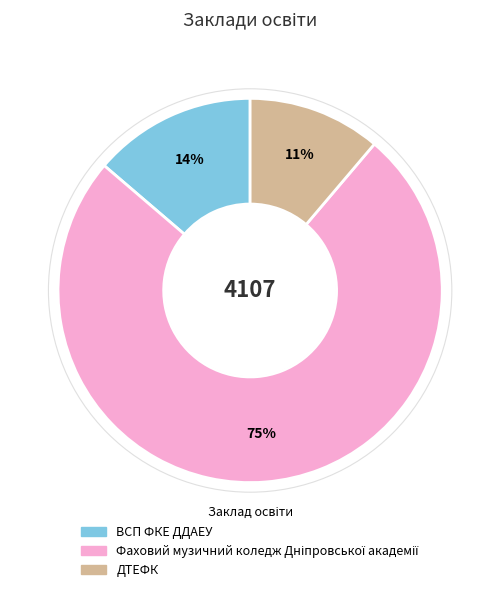

To the nearest percent, what percentage of the pie is ДТЕФК?

11%